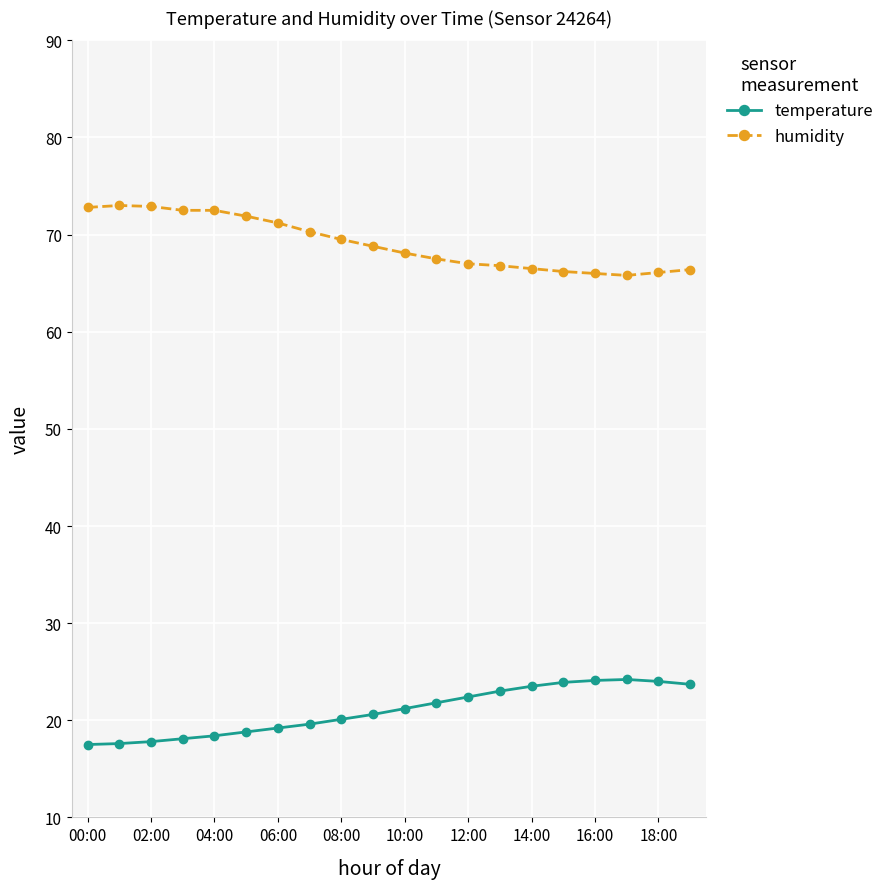

True or false: temperature and humidity cross at least once.

False